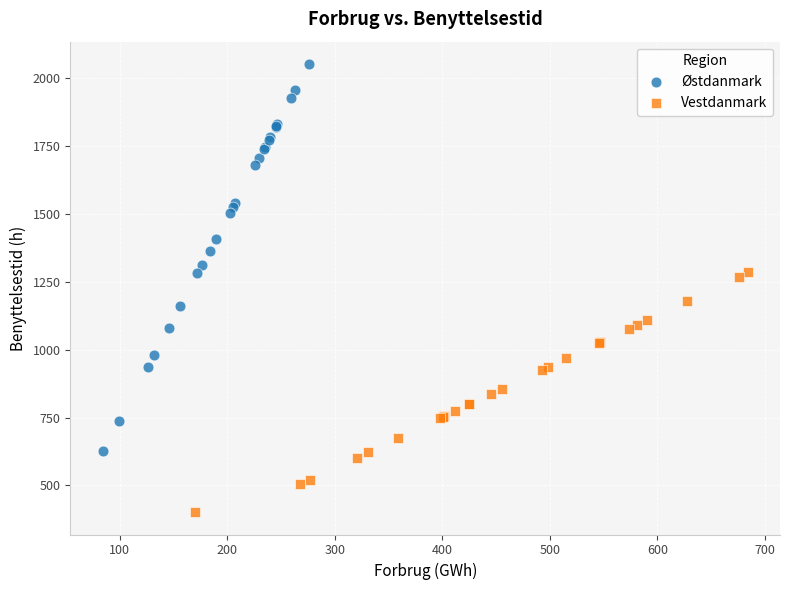

Which series contains the lowest Y value?

Vestdanmark